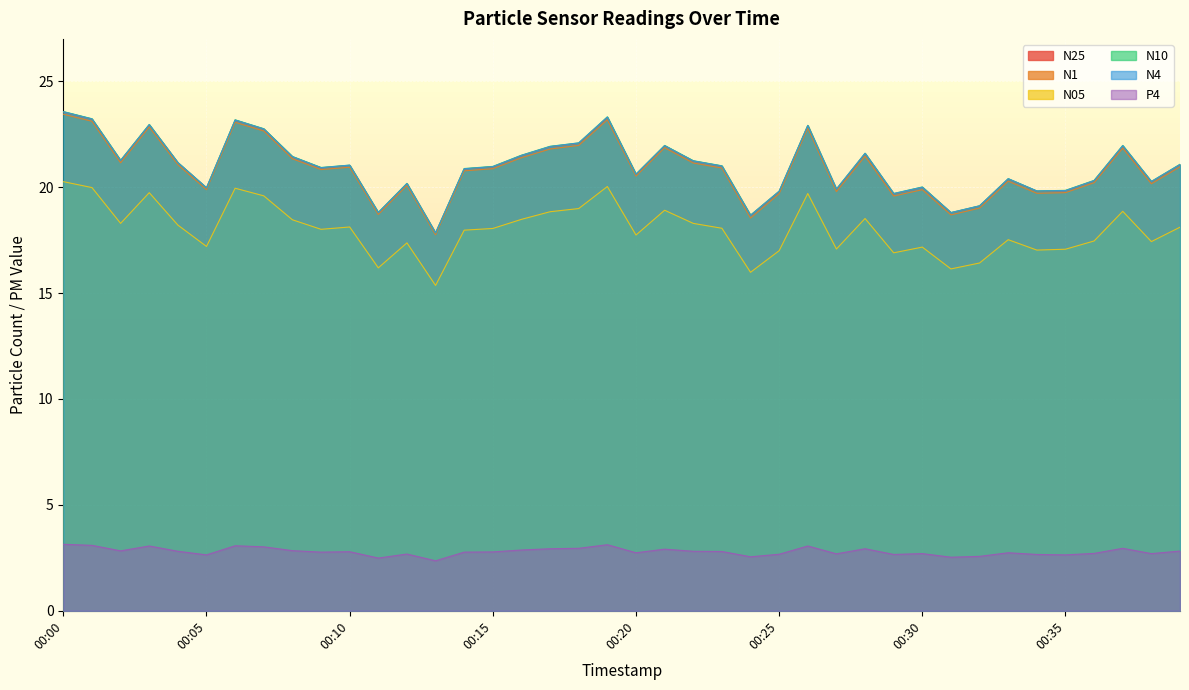

At which category is the sum across all series the highest?

00:00